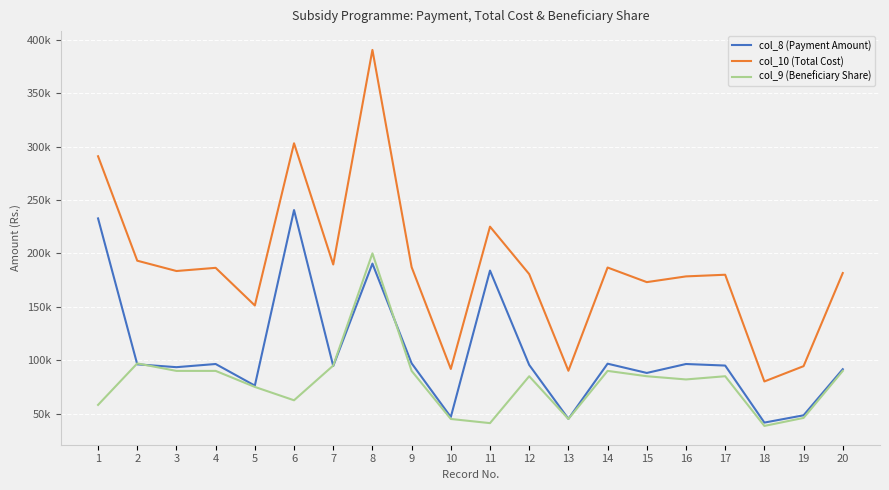

Which category has the lowest value across all series?

18